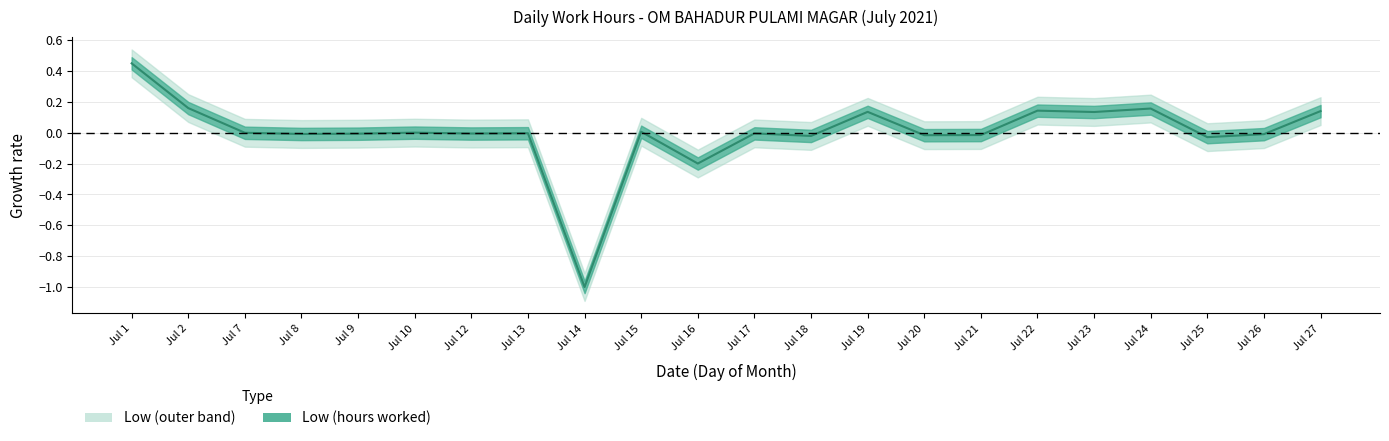

What is the smallest value displayed?

-1.0